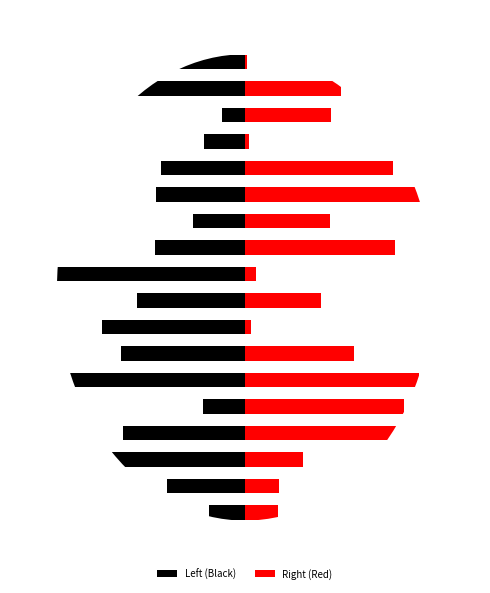

How many data points in Left (Black) are less than -4?

12